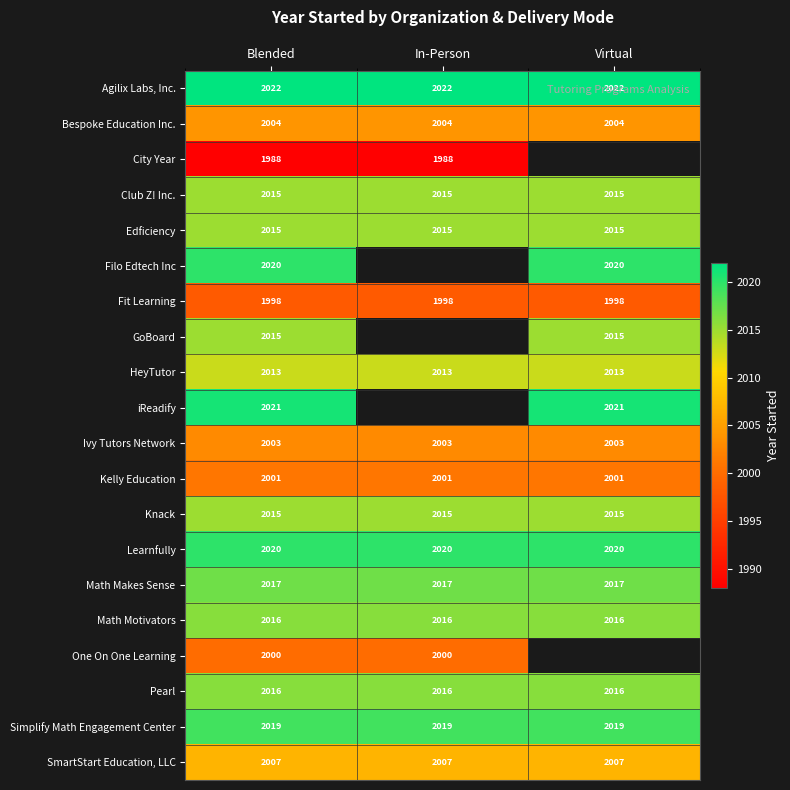

What is the highest value of the Math Makes Sense series?

2017